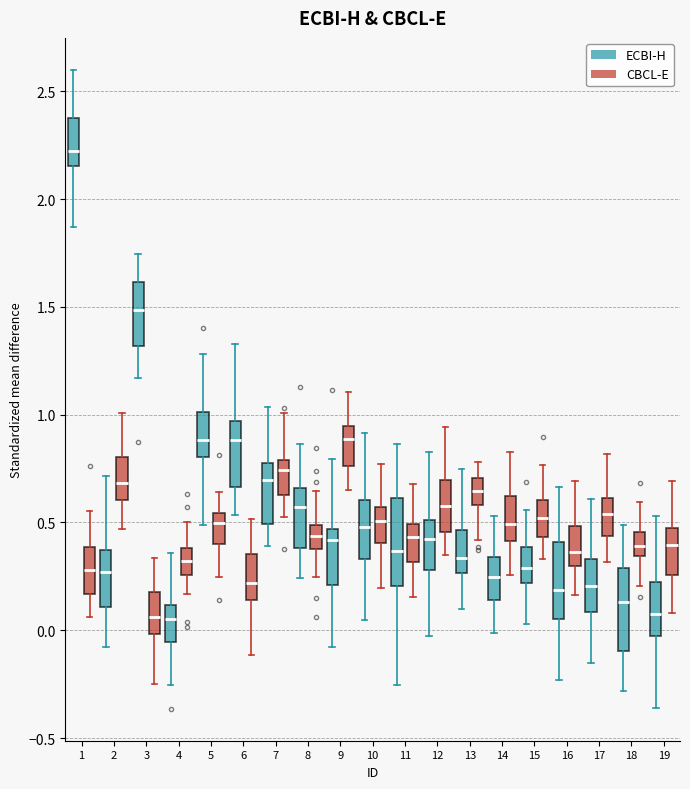

Which box has the highest median line?

1 (ECBI-H)